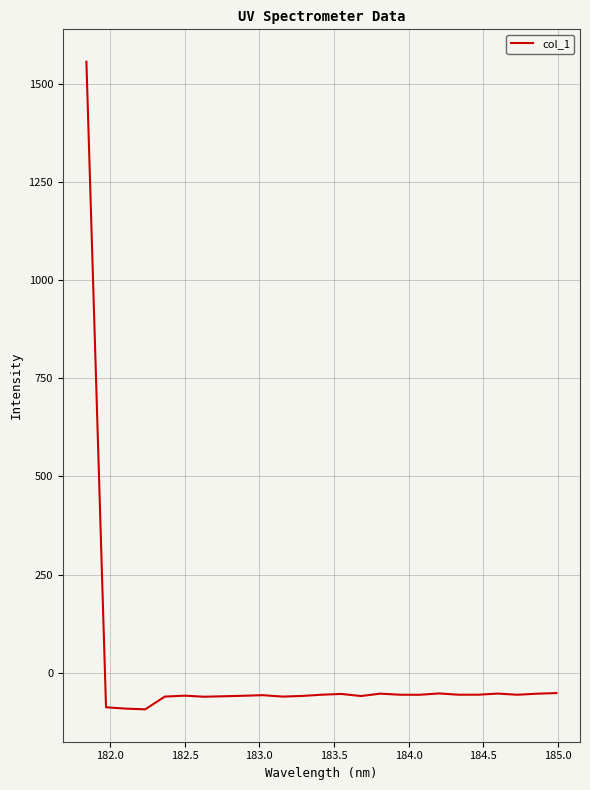

What is the difference between the maximum and minimum values?

1649.4